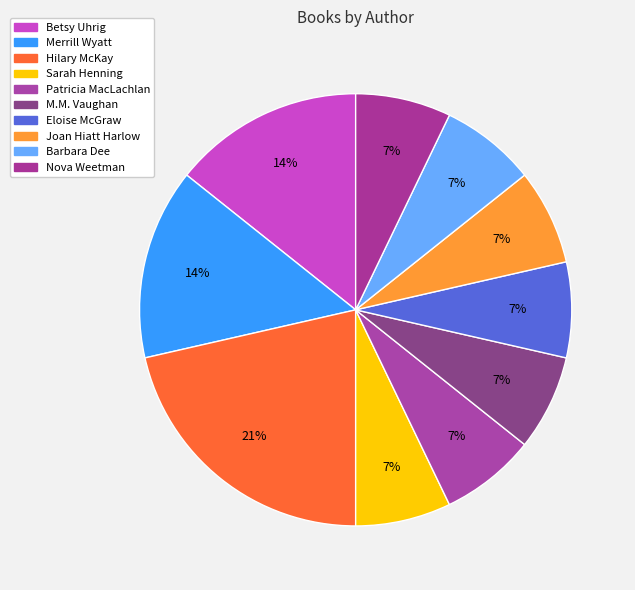

How many segments does this pie chart have?

10